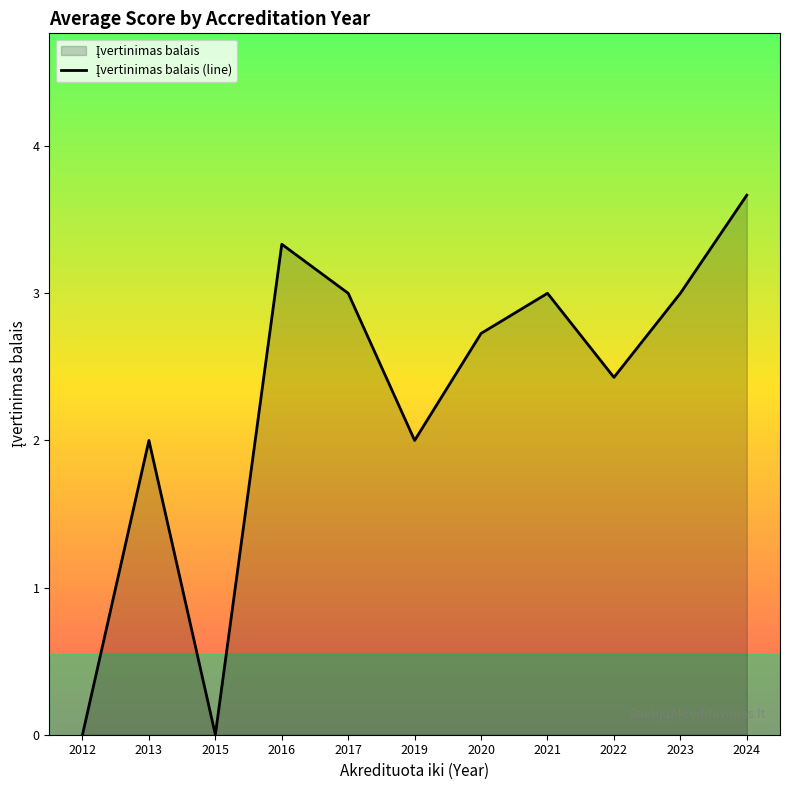

What is the maximum value shown in the chart?

3.7